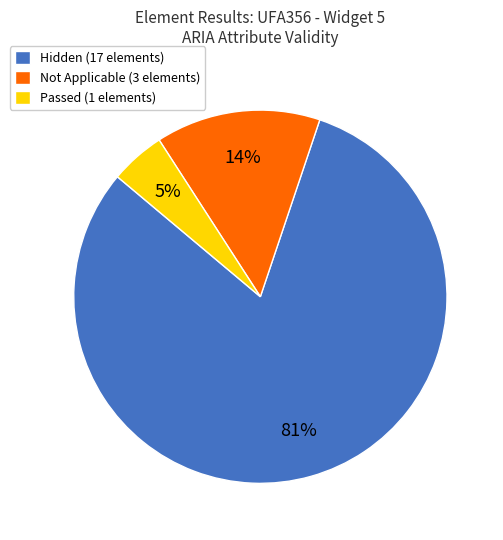

How many slices are in this pie chart?

3